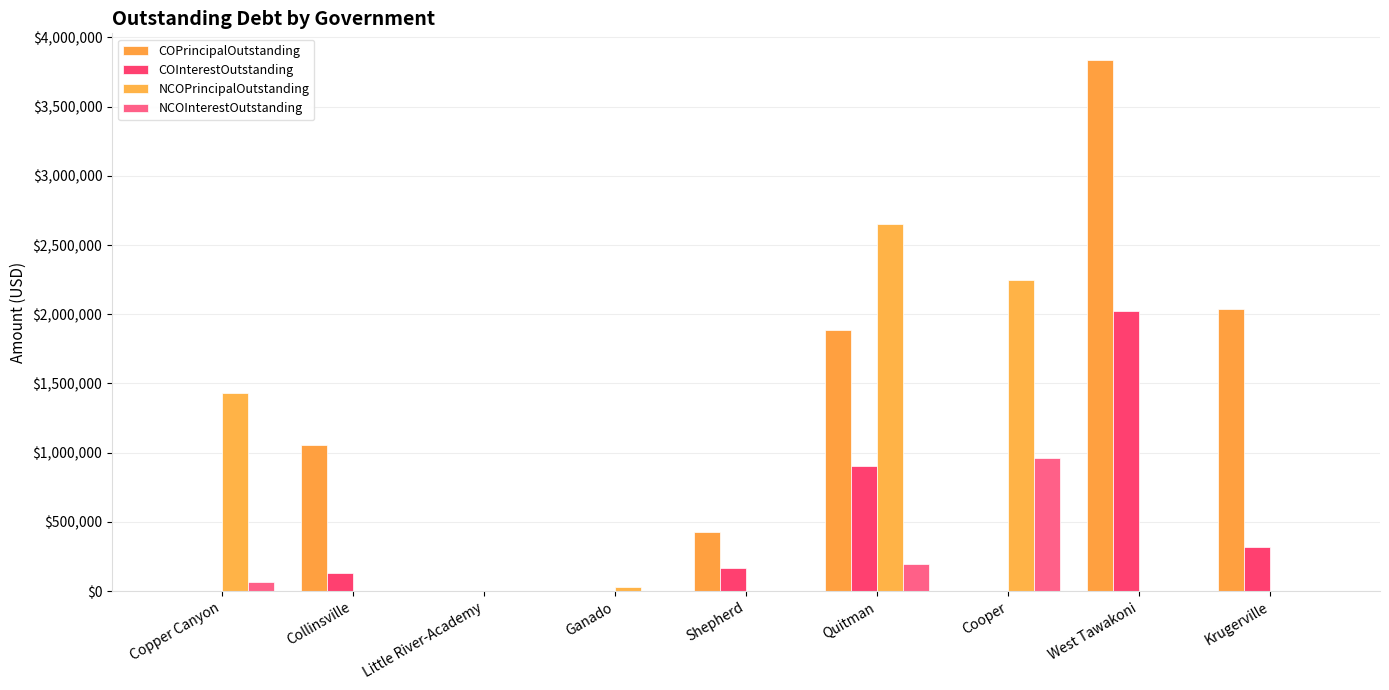

How many groups of bars are there?

9